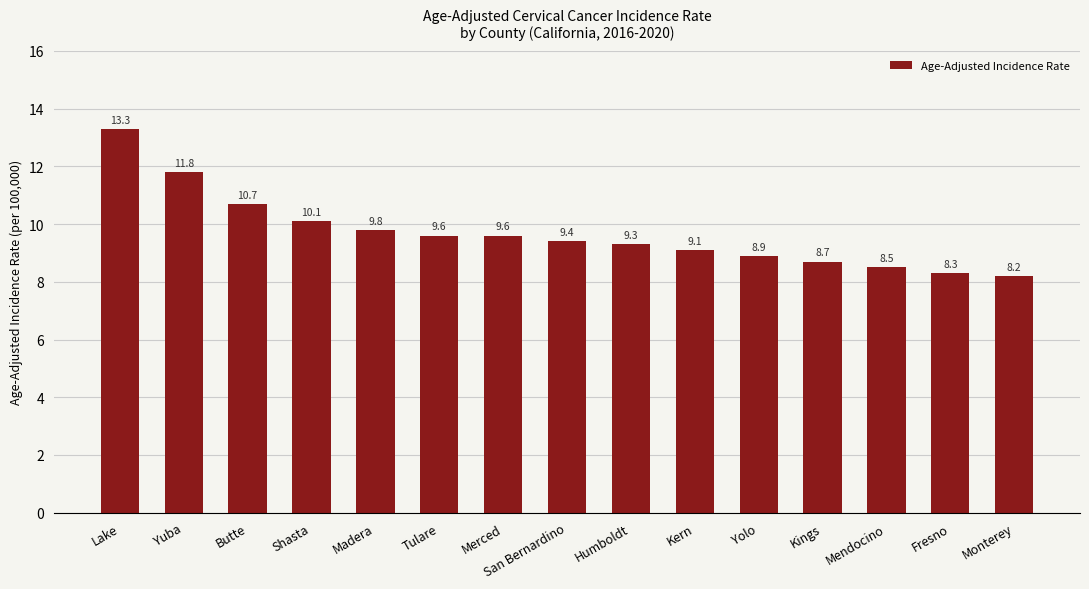

Is it true that the value at Yolo is 8.9?

True